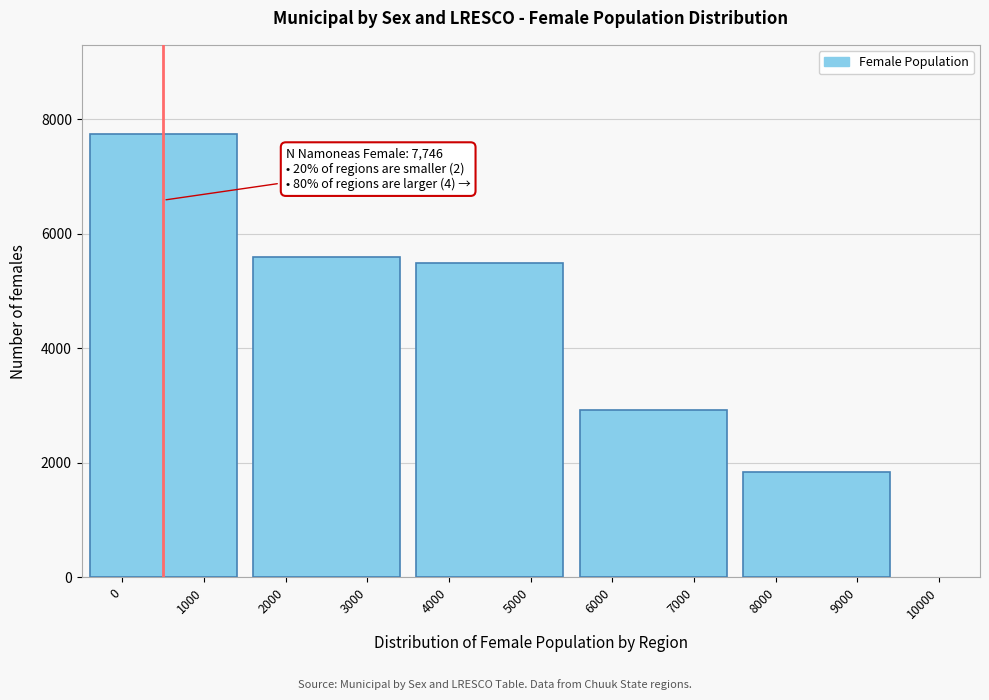

Reading right to left, list all the values displayed in this chart.

1843	2915	5495	5599	7746